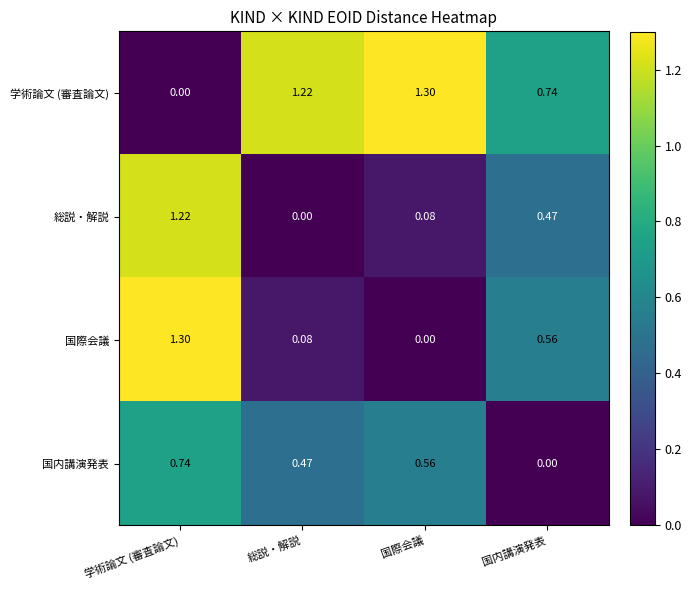

Rank the categories by 国際会議 value from highest to lowest.

学術論文 (審査論文), 国内講演発表, 総説・解説, 国際会議